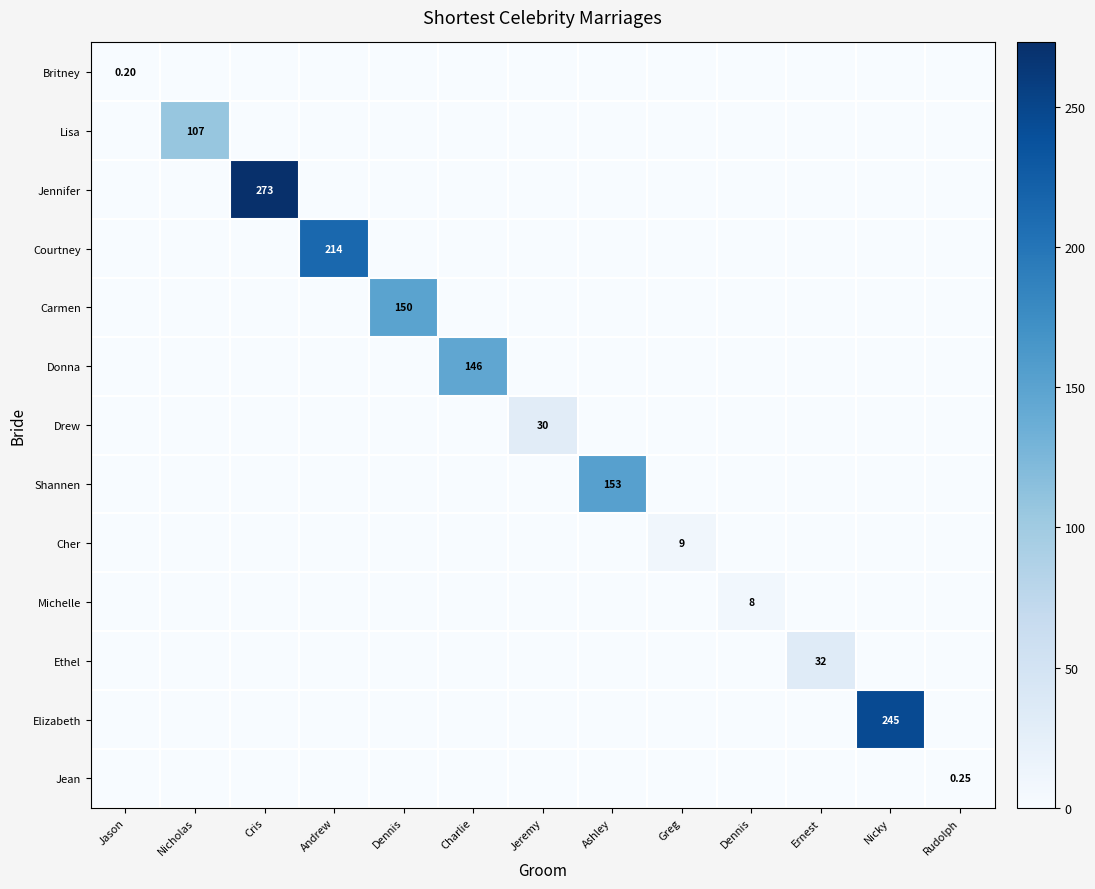

What is the total value across all series at Andrew?

214.0